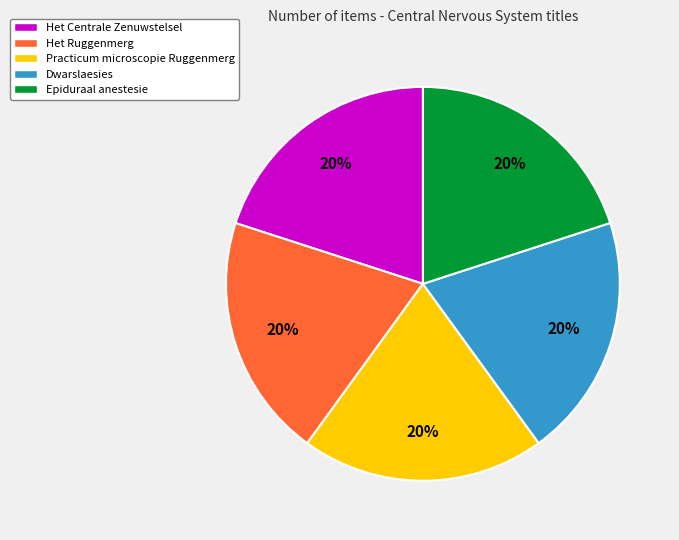

The Het Centrale Zenuwstelsel slice represents 20% of the pie. True or false?

True